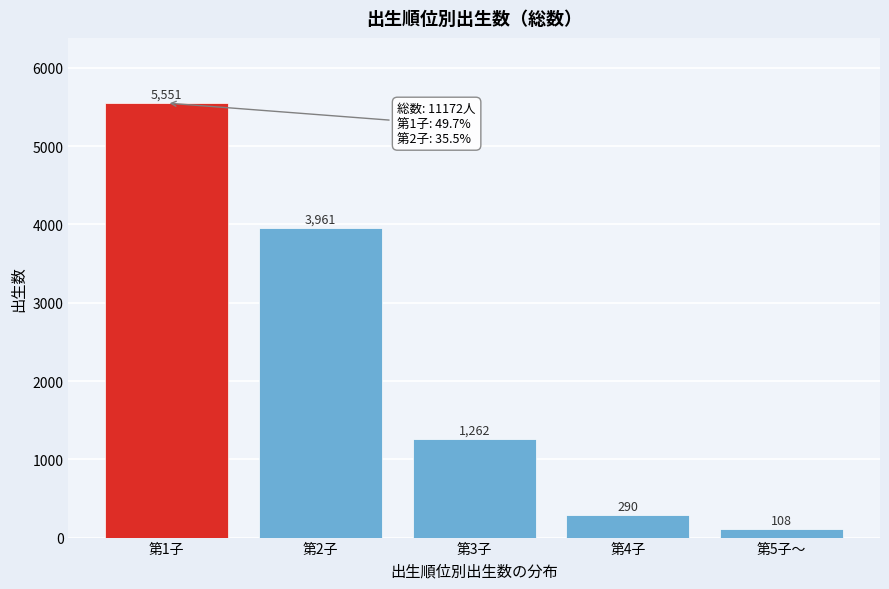

Reading left to right, transcribe all the data shown in this chart.

5551	3961	1262	290	108